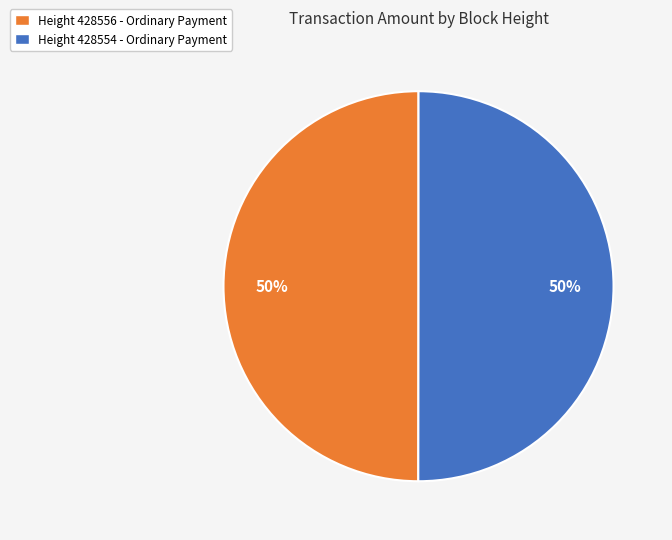

To the nearest percent, what is the average slice percentage?

50%